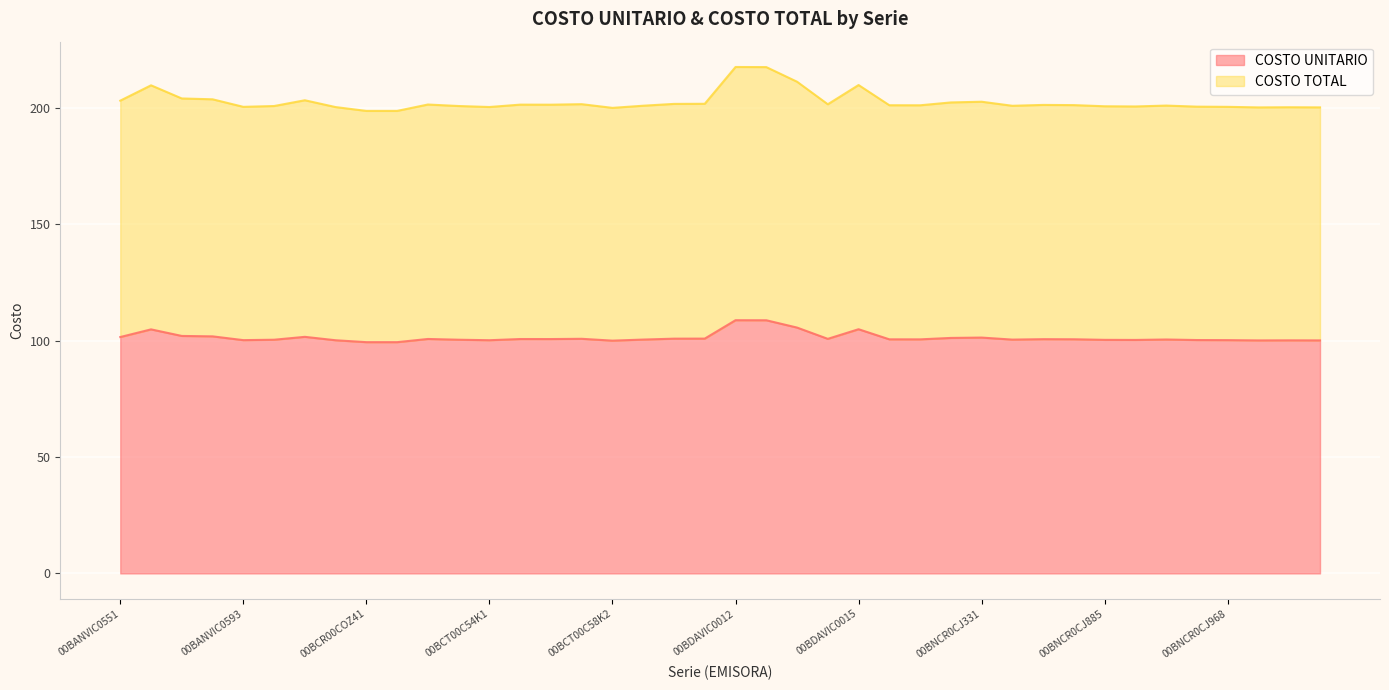

Reading left to right, what are all the values shown in this chart?

COSTO UNITARIO: 00BANVIC0551=101.6	00BANVIC0569=104.9	00BANVIC0577=102.1	00BANVIC0585=101.9	00BANVIC0593=100.3	00BCR00COY91=100.5	00BCR00COZ17=101.7	00BCR00COZ33=100.2	00BCR00COZ41=99.4	00BCR00COZ58=99.4	00BCT00C51K7=100.8	00BCT00C53K3=100.5	00BCT00C54K1=100.3	00BCT00C55K8=100.8	00BCT00C56K6=100.8	00BCT00C57K4=100.9	00BCT00C58K2=100.1	00BDAVIC3334=100.5	00BDAVIC3342=100.9	00BDAVI24001=100.9	00BDAVIC0012=108.9	00BDAVIC0013=108.8	00BDAVIC0014=105.7	00BDAVIC3359=100.8	00BDAVIC0015=105.0	00BNCR0CJ117=100.6	00BNCR0CJ141=100.6	00BNCR0CJ281=101.2	00BNCR0CJ331=101.4	00BNCR0CJ661=100.5	00BNCR0CJ828=100.7	00BNCR0CJ869=100.7	00BNCR0CJ885=100.4	00BNCR0CJ919=100.4	00BNCR0CJ927=100.6	00BNCR0CJ943=100.3	00BNCR0CJ968=100.3	00BNCR0CJ984=100.2	00BNCR0CK016=100.2	00BNCR0CK032=100.2
COSTO TOTAL: 00BANVIC0551=203.2	00BANVIC0569=209.8	00BANVIC0577=204.2	00BANVIC0585=203.8	00BANVIC0593=200.6	00BCR00COY91=200.9	00BCR00COZ17=203.4	00BCR00COZ33=200.5	00BCR00COZ41=198.8	00BCR00COZ58=198.8	00BCT00C51K7=201.6	00BCT00C53K3=200.9	00BCT00C54K1=200.5	00BCT00C55K8=201.5	00BCT00C56K6=201.5	00BCT00C57K4=201.7	00BCT00C58K2=200.1	00BDAVIC3334=201.1	00BDAVIC3342=201.8	00BDAVI24001=201.9	00BDAVIC0012=217.7	00BDAVIC0013=217.7	00BDAVIC0014=211.4	00BDAVIC3359=201.7	00BDAVIC0015=209.9	00BNCR0CJ117=201.3	00BNCR0CJ141=201.2	00BNCR0CJ281=202.5	00BNCR0CJ331=202.8	00BNCR0CJ661=201.0	00BNCR0CJ828=201.4	00BNCR0CJ869=201.3	00BNCR0CJ885=200.8	00BNCR0CJ919=200.7	00BNCR0CJ927=201.1	00BNCR0CJ943=200.7	00BNCR0CJ968=200.6	00BNCR0CJ984=200.3	00BNCR0CK016=200.4	00BNCR0CK032=200.3